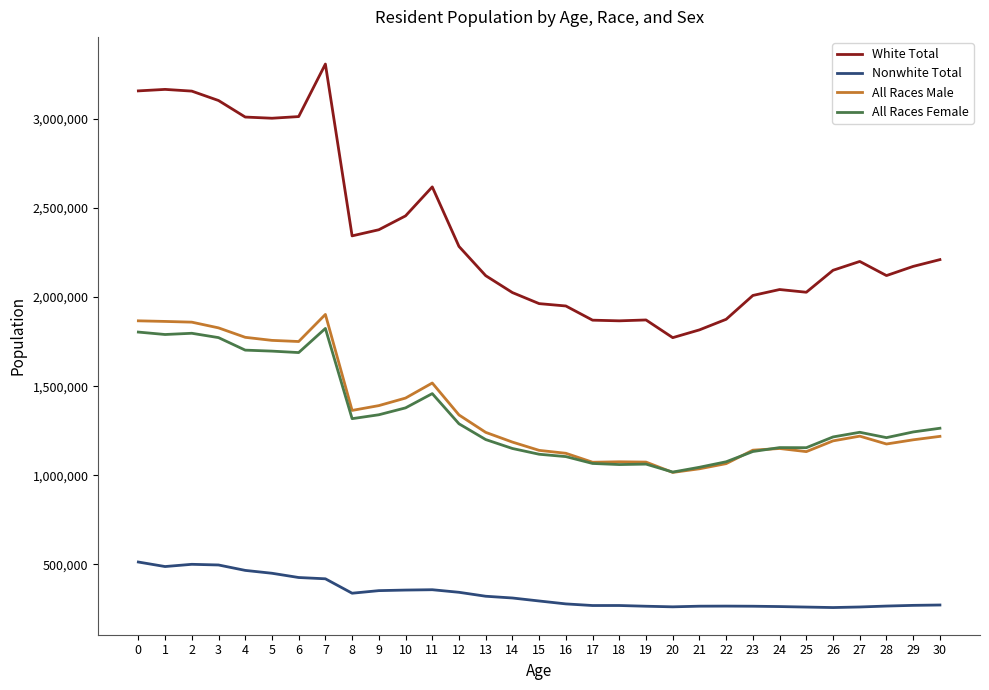

Is it true that White Total equals 1871806 at 19?

True